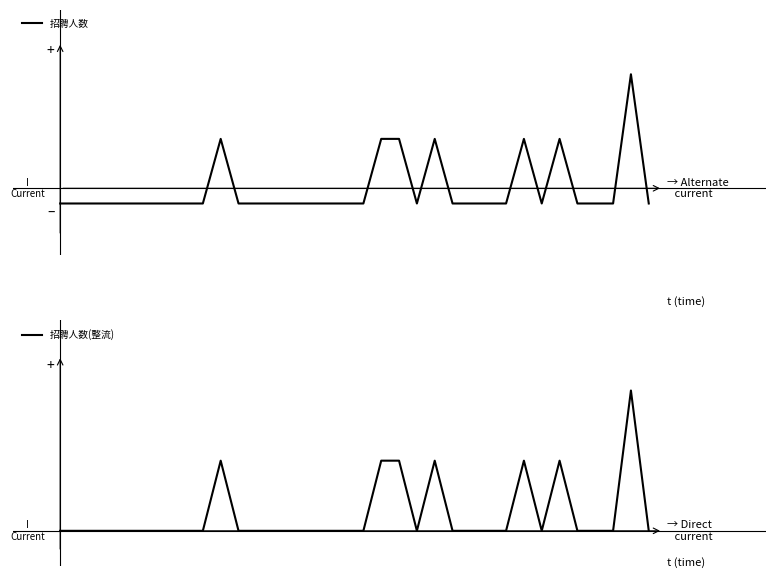

In 招聘人数, how many points are lower than both neighbors (excluding endpoints)?

2